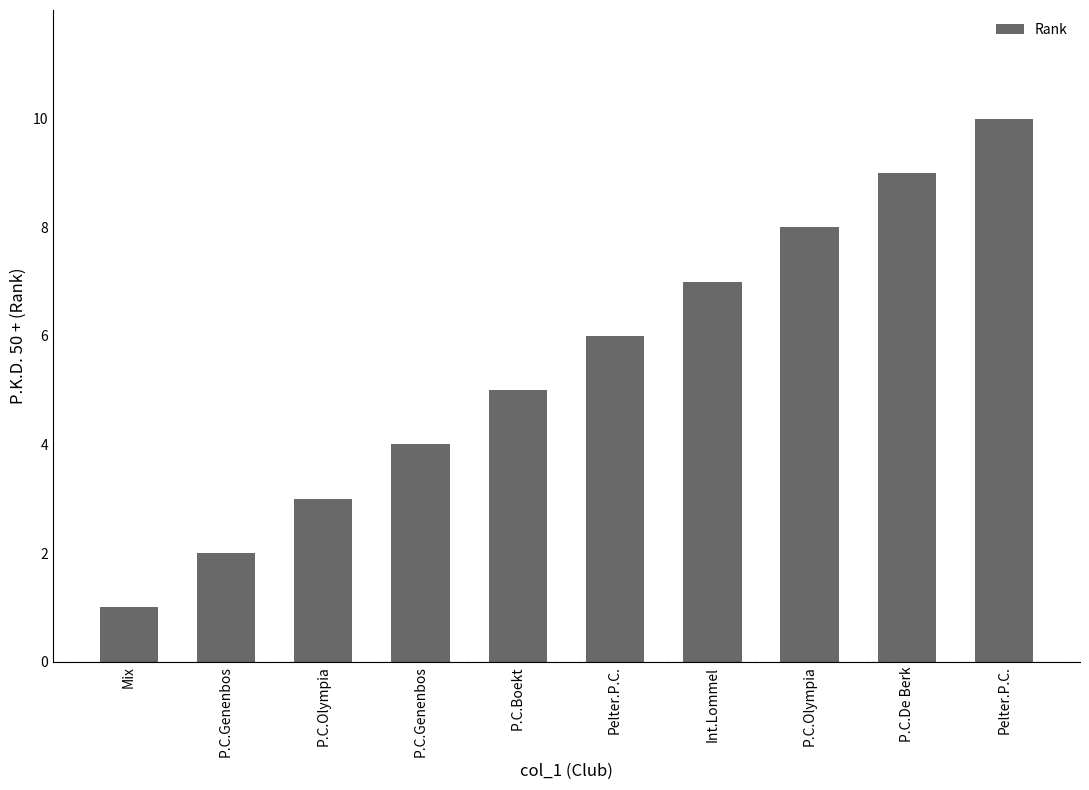

What is the change in value from P.C.Boekt to P.C.Olympia?

+3